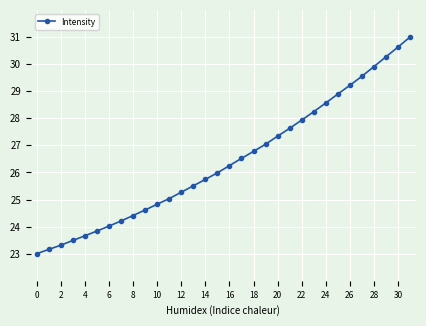

What is the greatest value displayed?

31.0